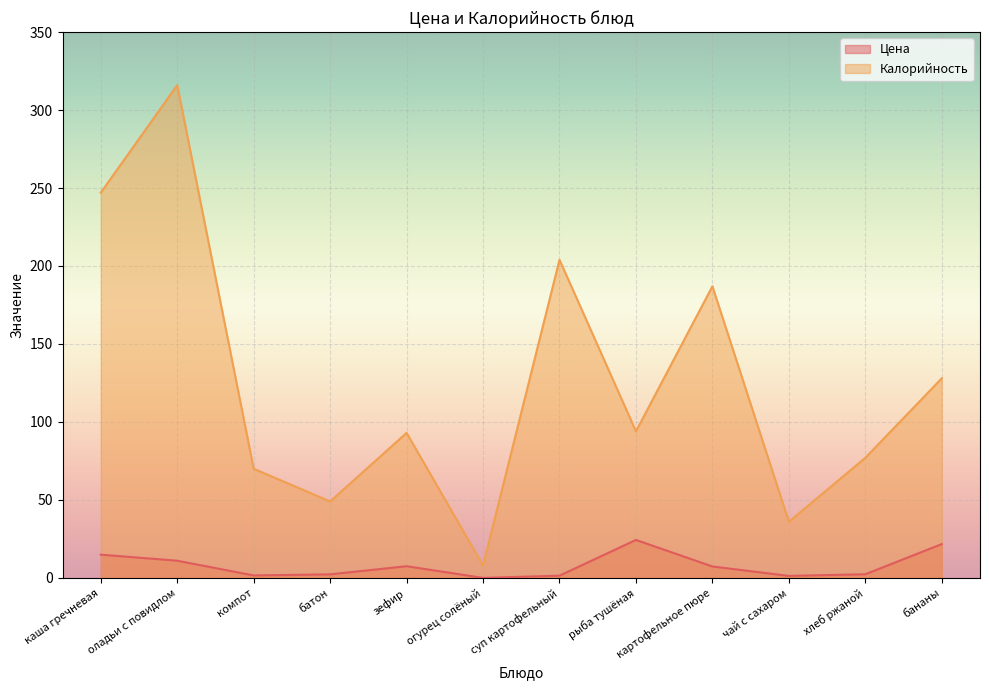

True or false: Калорийность and Цена intersect in this chart.

False